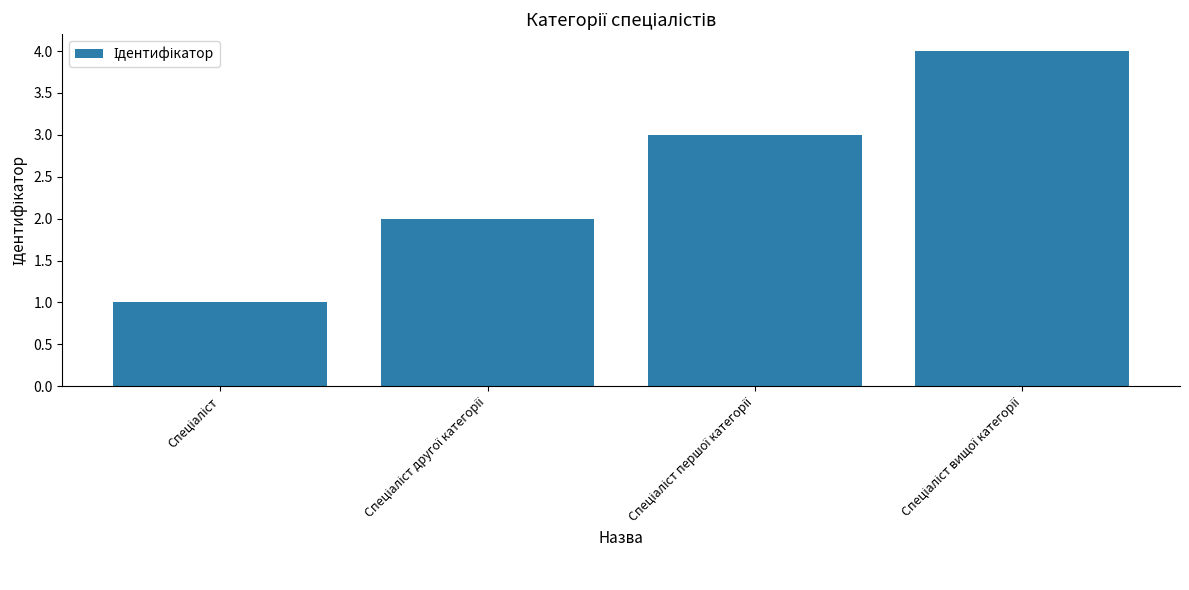

Are the bars horizontal?

No